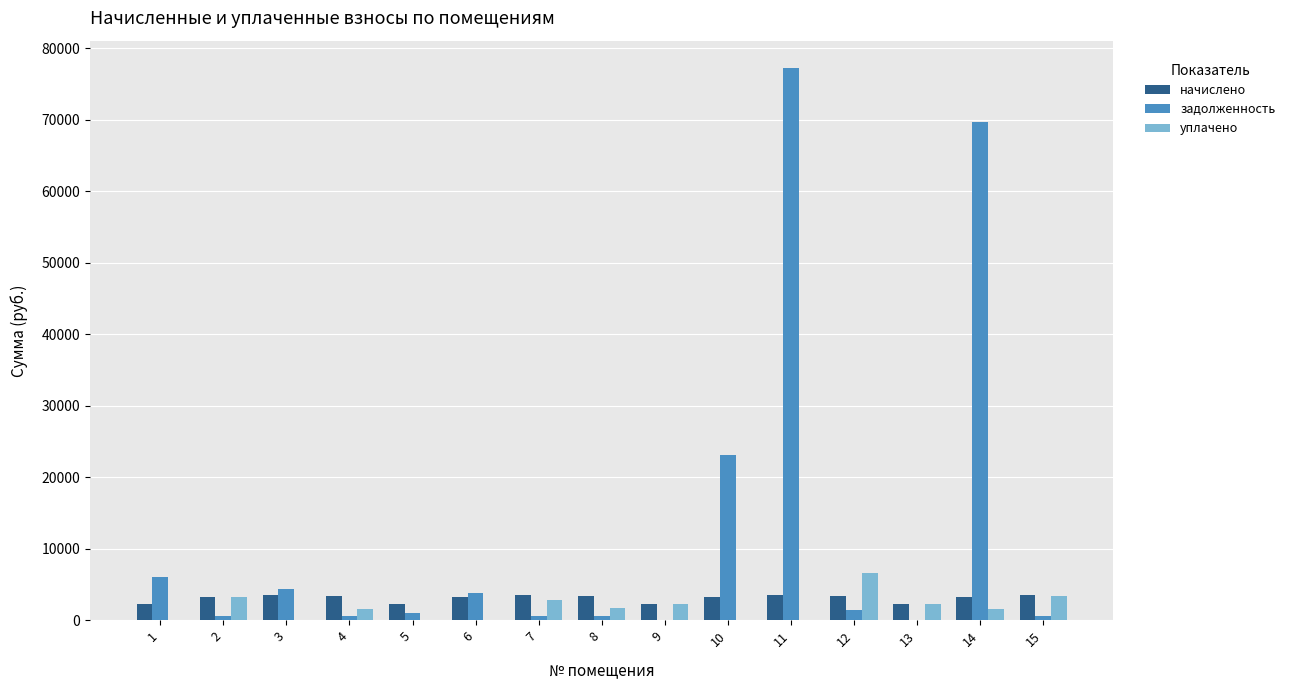

The задолженность series shows 576.8 at 4. True or false?

True